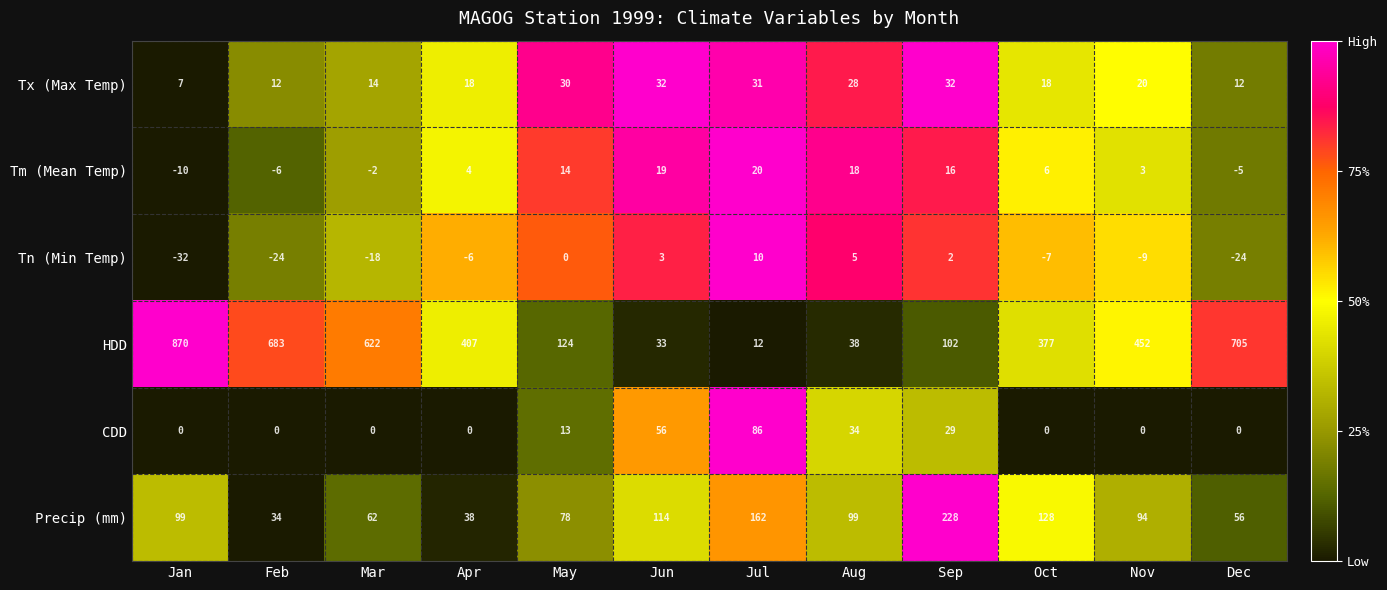

What is the sum of the CDD values at Jun and Jul?

142